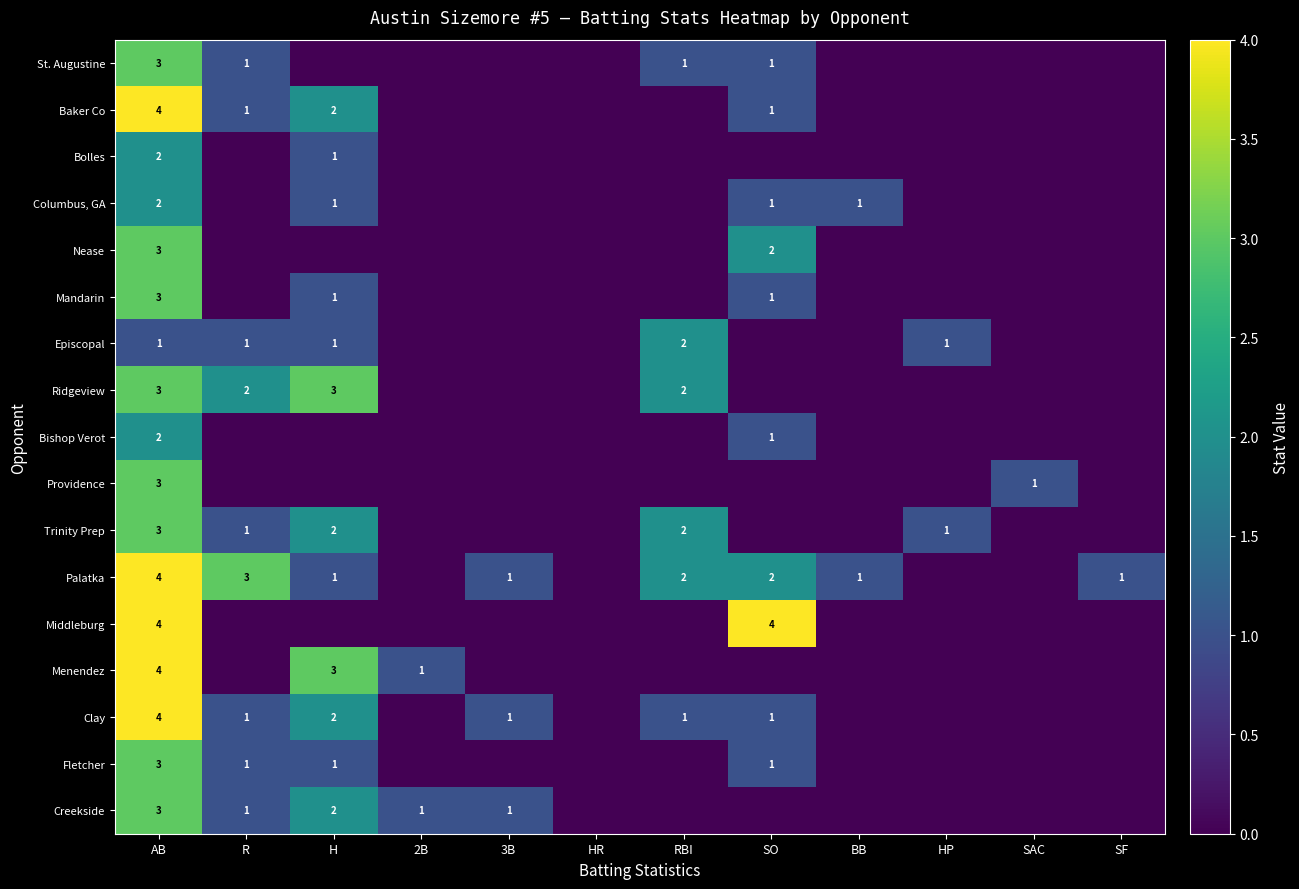

What is the total value across all series at AB?

51